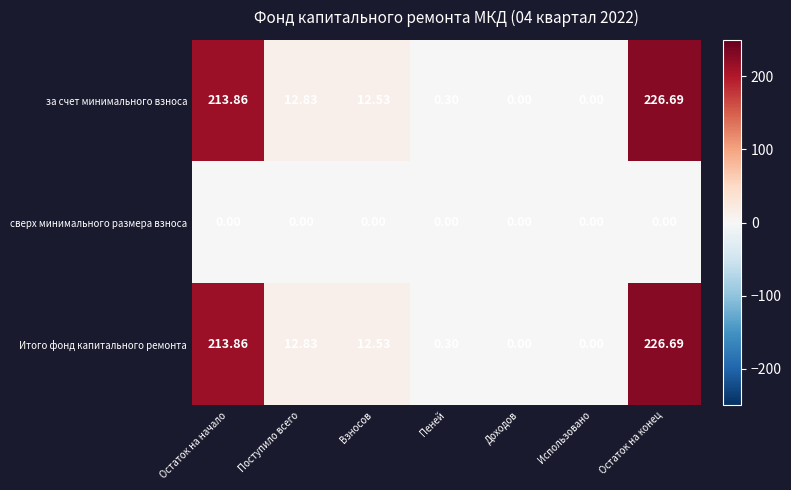

At which label is за счет минимального взноса closest to 113?

Поступило всего